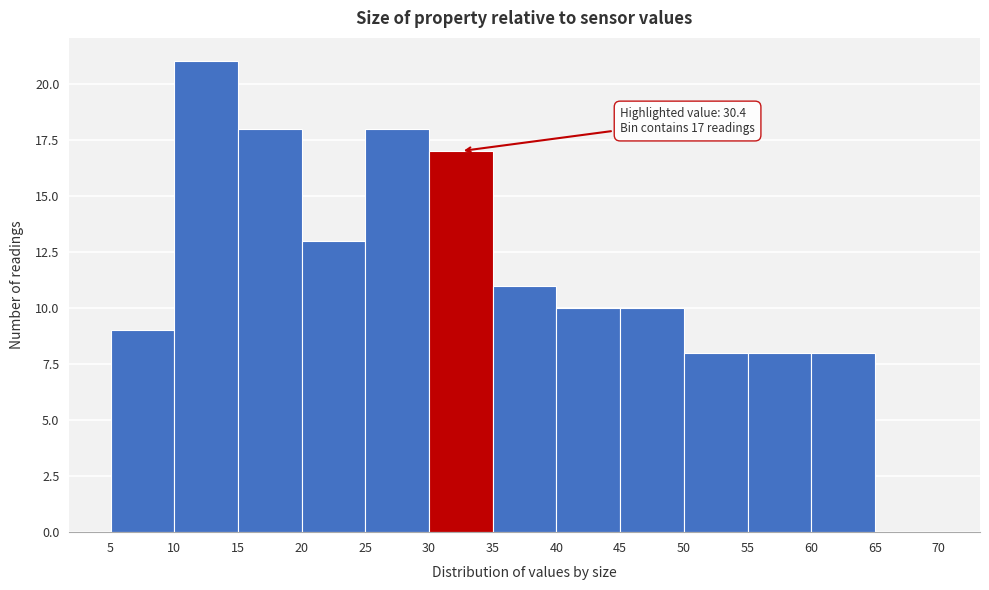

Over which range of the x-axis is the bar tallest?

10 to 15